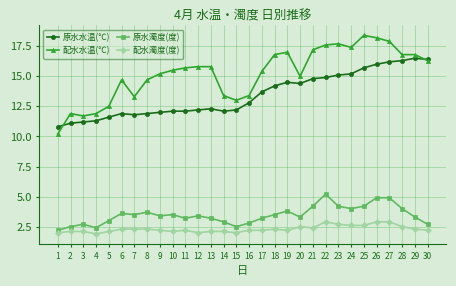

The 配水濁度(度) series shows 3.2 at 1. True or false?

False